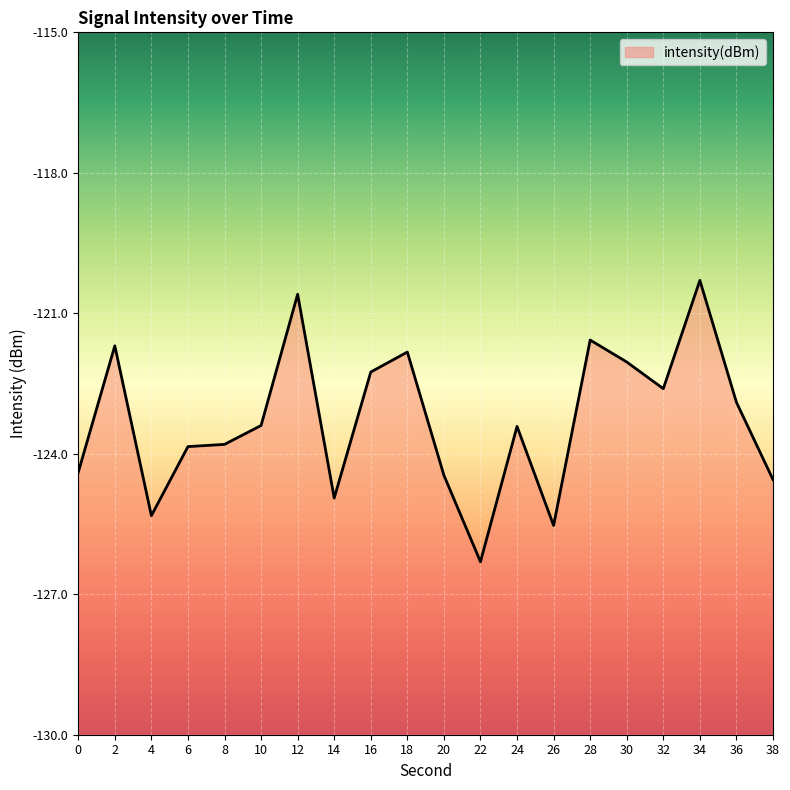

Is it true that the value at 8 is -123.8?

True